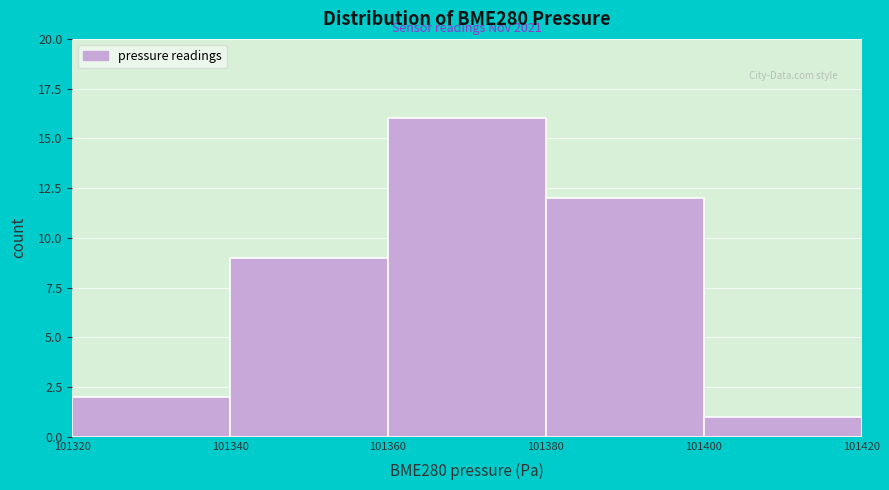

Which range on the x-axis has the tallest bar?

101360 to 101380